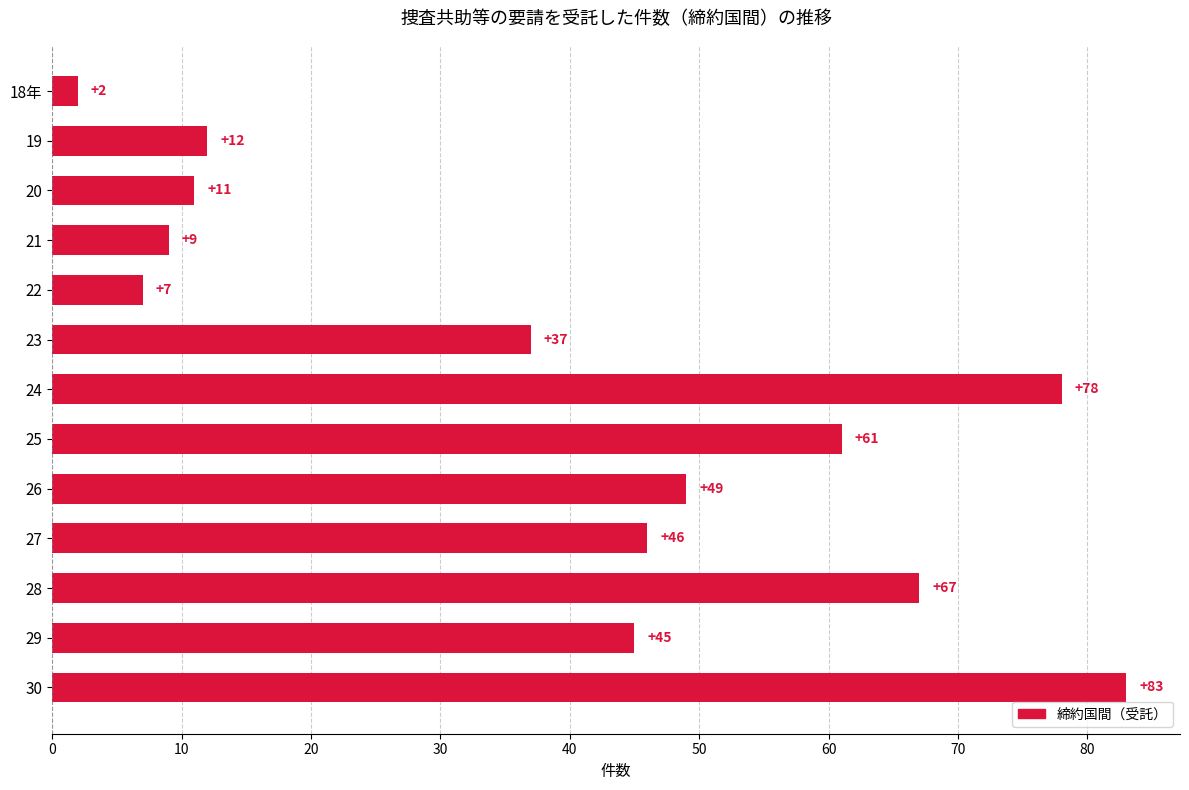

What is the difference between the maximum and minimum values?

81